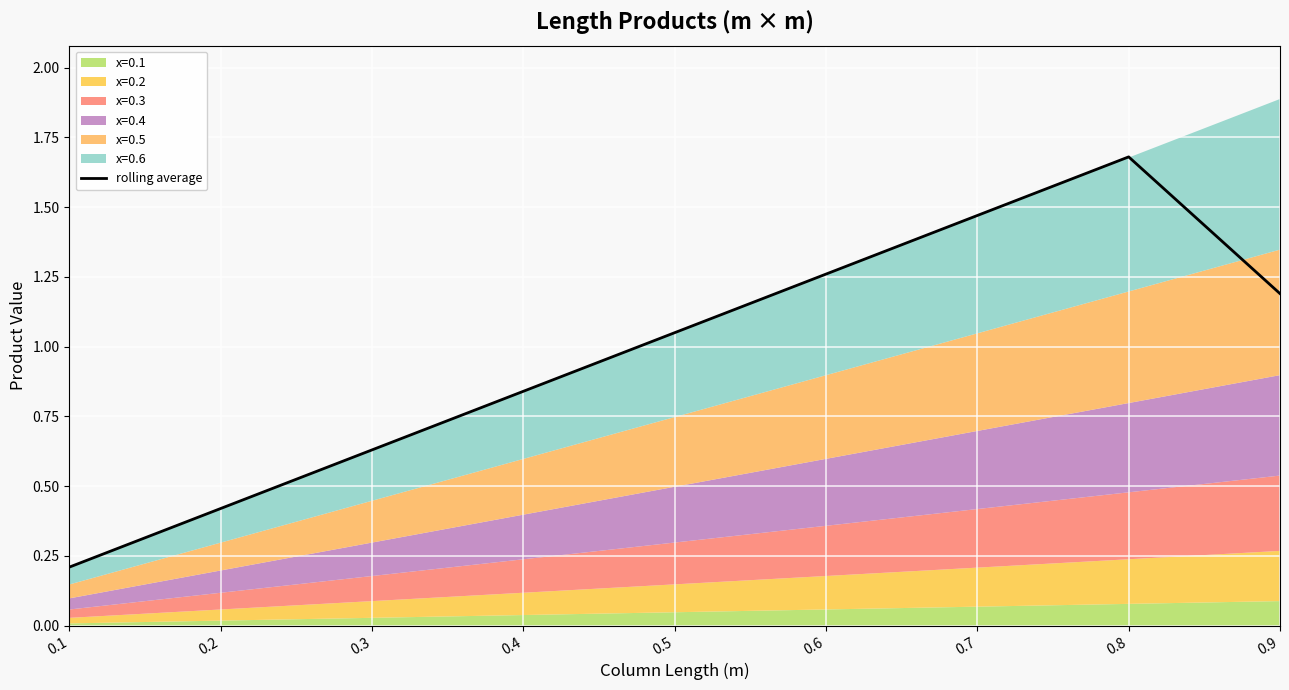

Reading right to left, what are all the values shown in this chart?

1.2	1.7	1.5	1.3	1.0	0.8	0.6	0.4	0.2